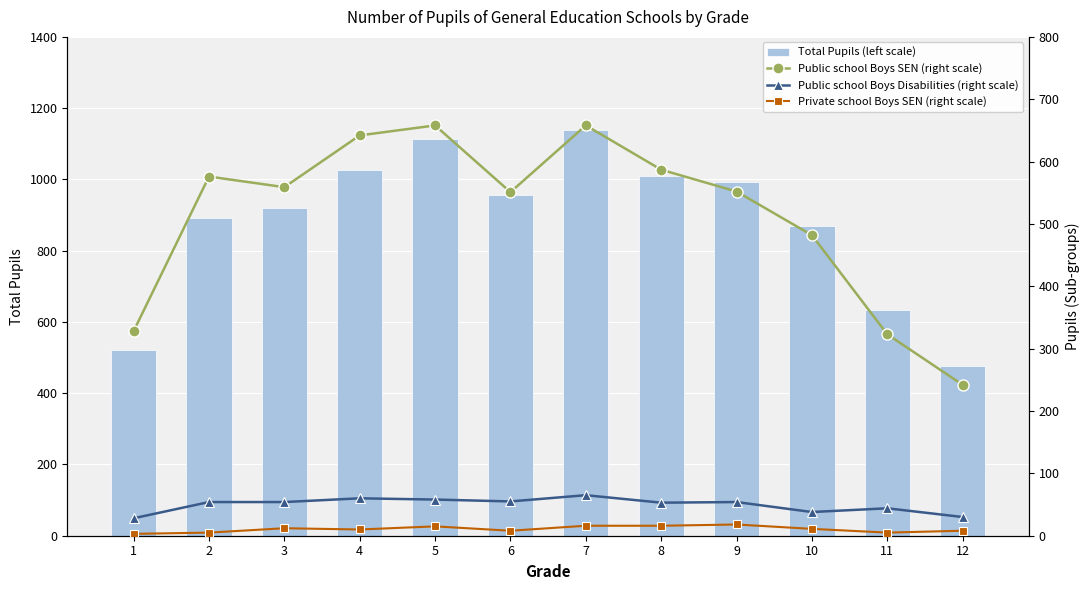

What is the spread (max minus min) of values at 10?

857